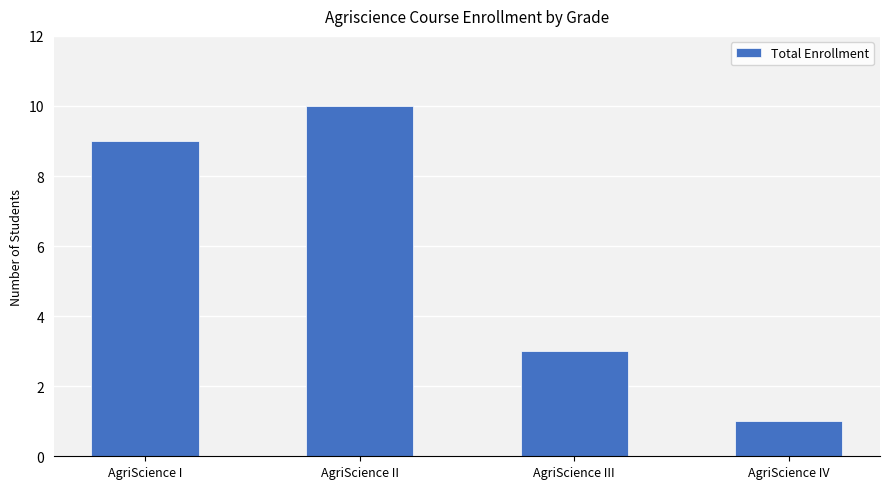

What is the sum of all values?

23